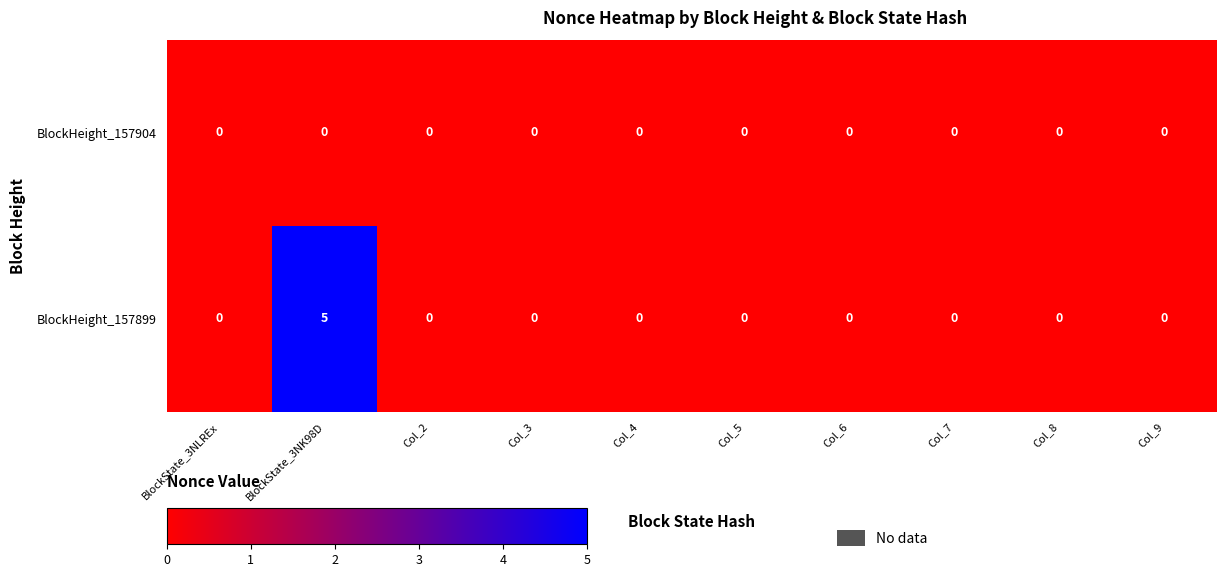

List the series in order of their overall mean, highest first.

BlockHeight_157899, BlockHeight_157904